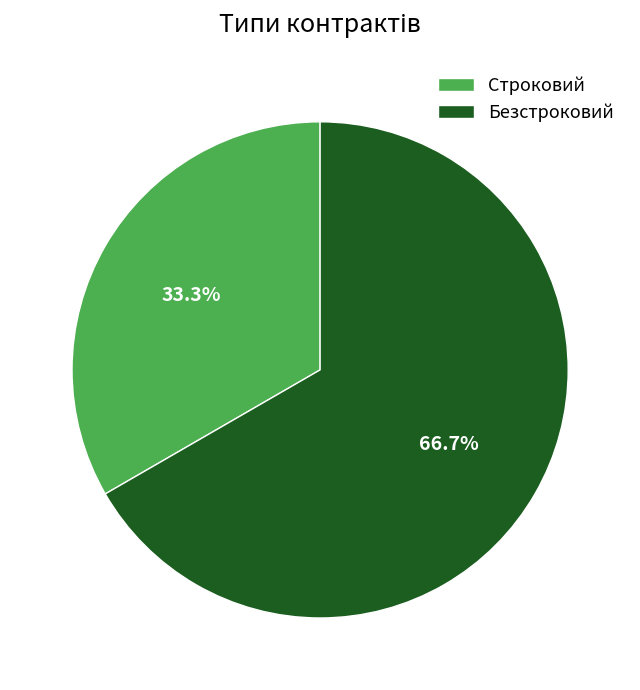

How many segments does this pie chart have?

2